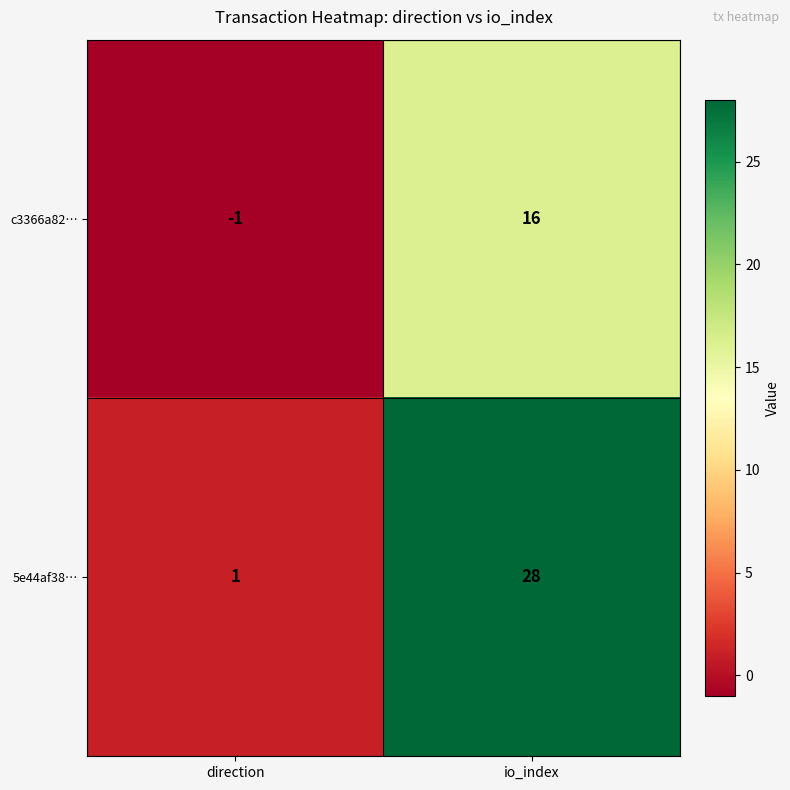

Is it true that 5e44af38… equals 28 at io_index?

True